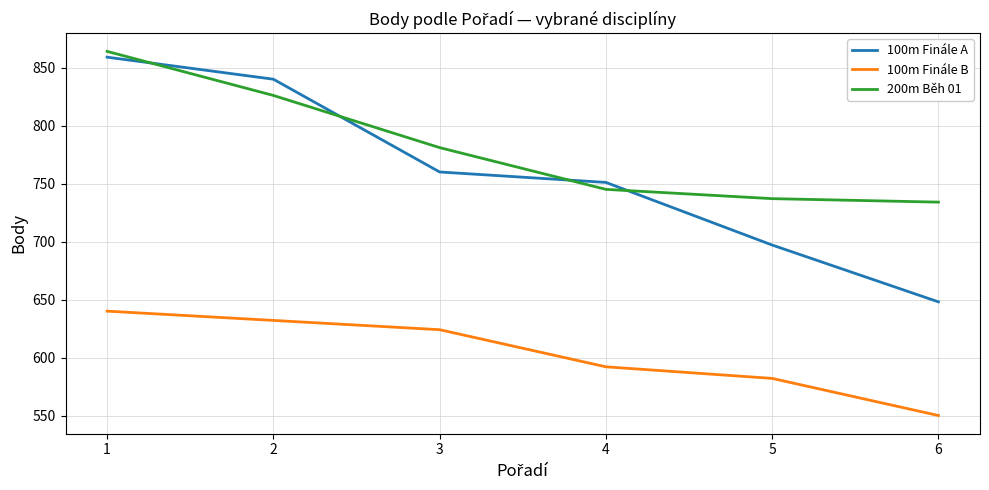

List the series in order of their peak value, highest first.

200m Běh 01, 100m Finále A, 100m Finále B